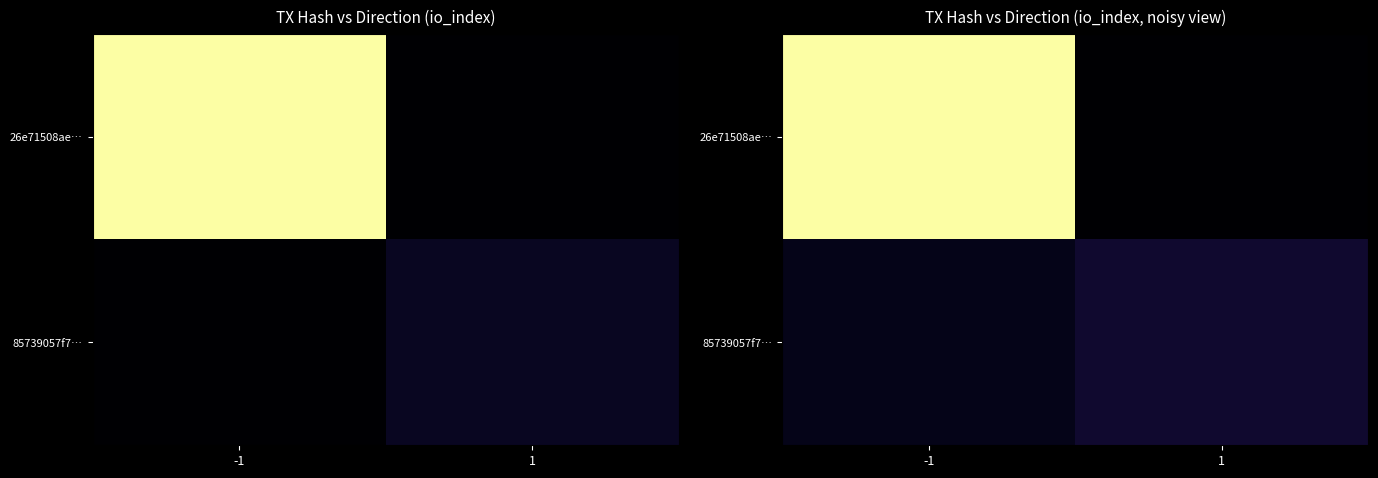

How many categories are shown in the chart?

2